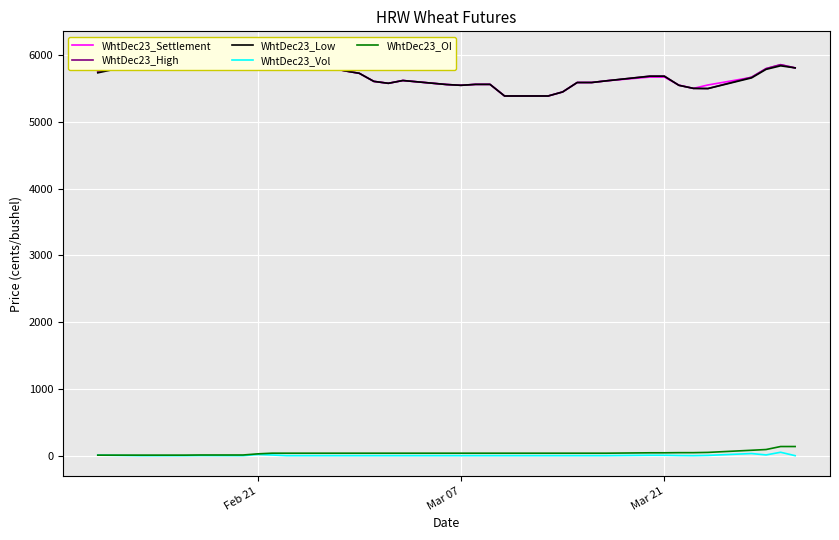

What is the difference between the second highest and second lowest values in the WhtDec23_Low series?

627